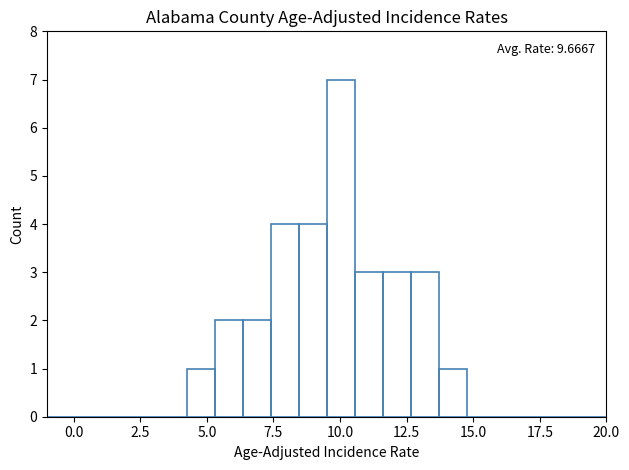

Read against the x-axis, roughly where is the centre of the tallest bar?

10.0